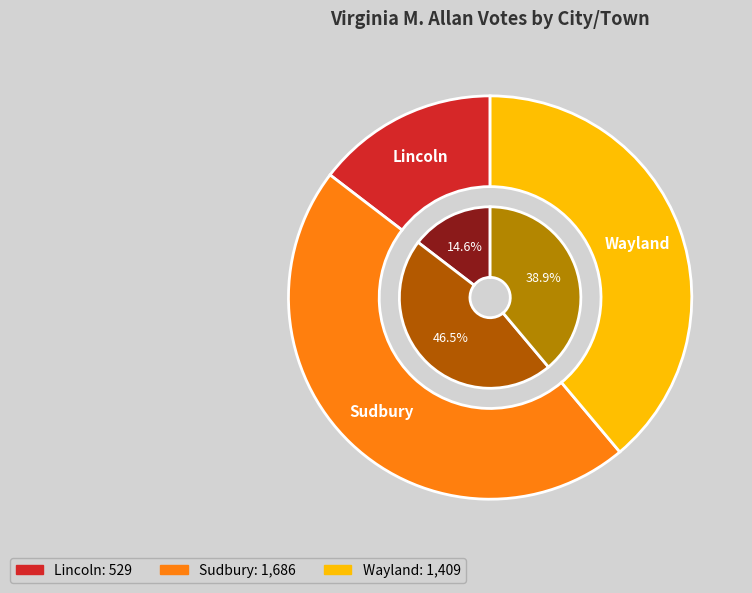

Which category has the smallest portion of the pie?

Lincoln